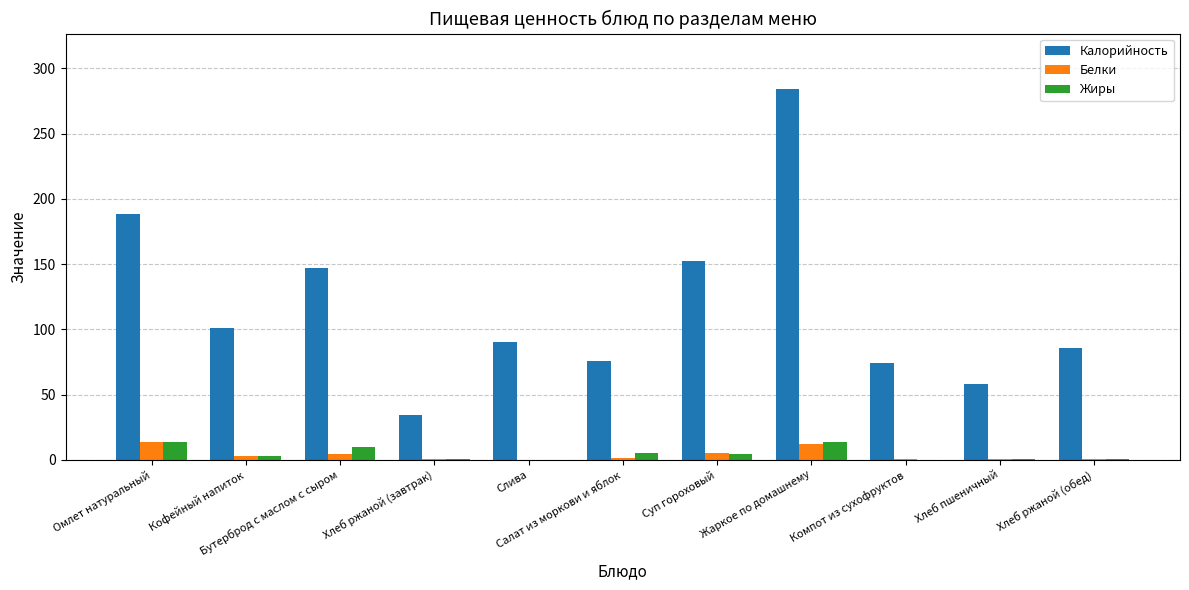

Which series has the largest total across all categories?

Калорийность